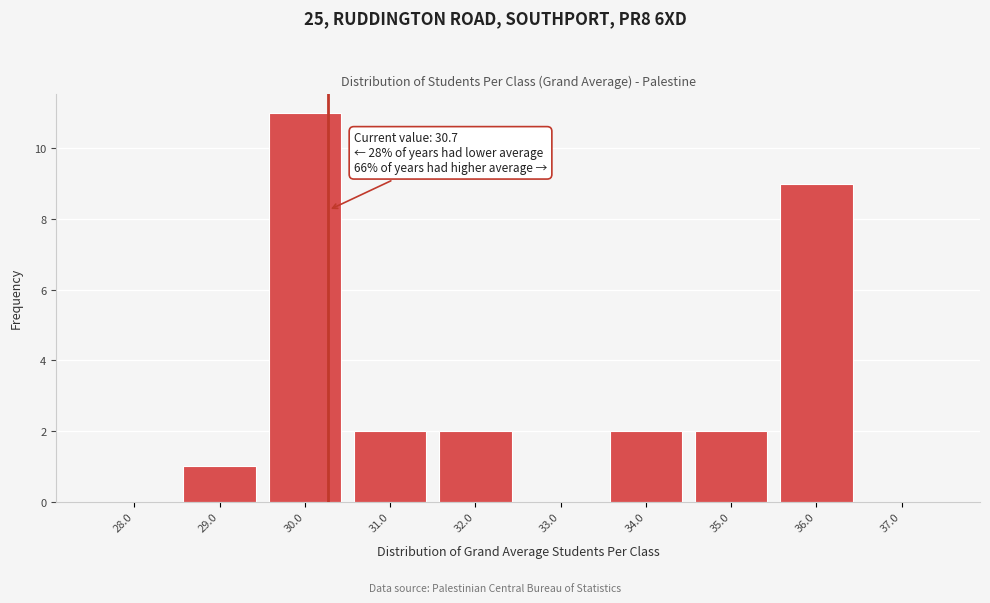

Reading left to right, transcribe all the data shown in this chart.

28.0=0	29.0=1	30.0=11	31.0=2	32.0=2	33.0=0	34.0=2	35.0=2	36.0=9	37.0=0